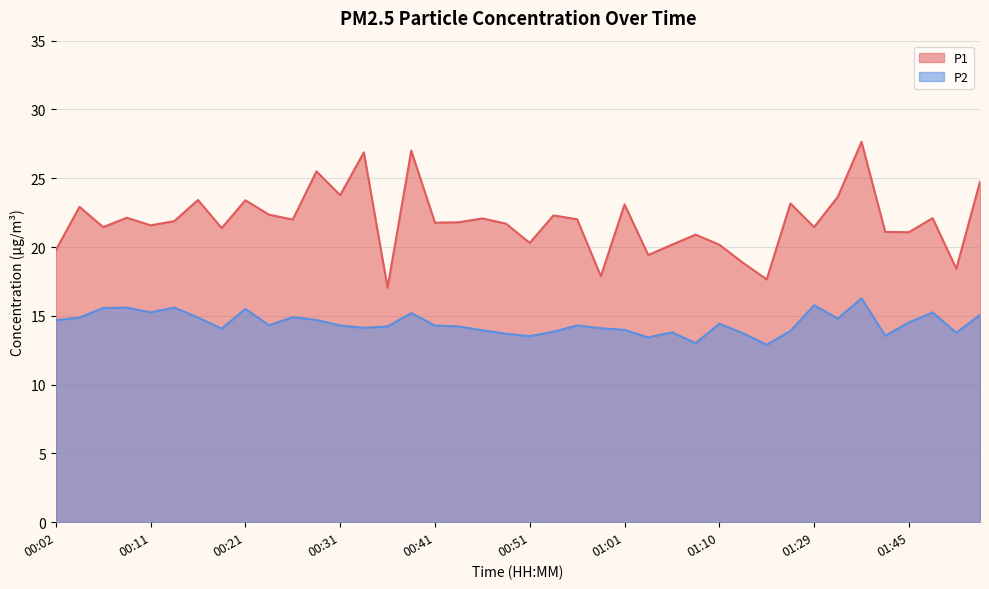

What is the label of the 17th point from the right?

00:58